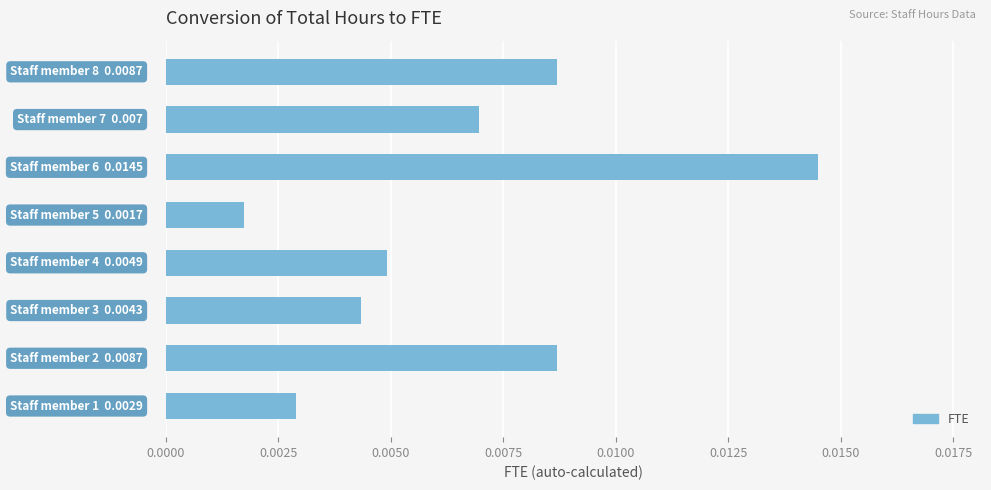

How many bars are there in total?

8